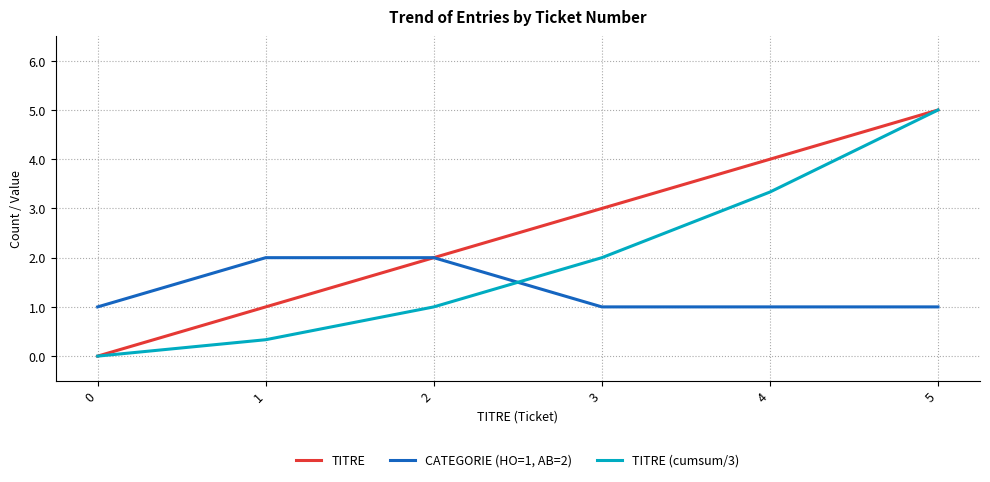

At which category is the sum across all series the highest?

5